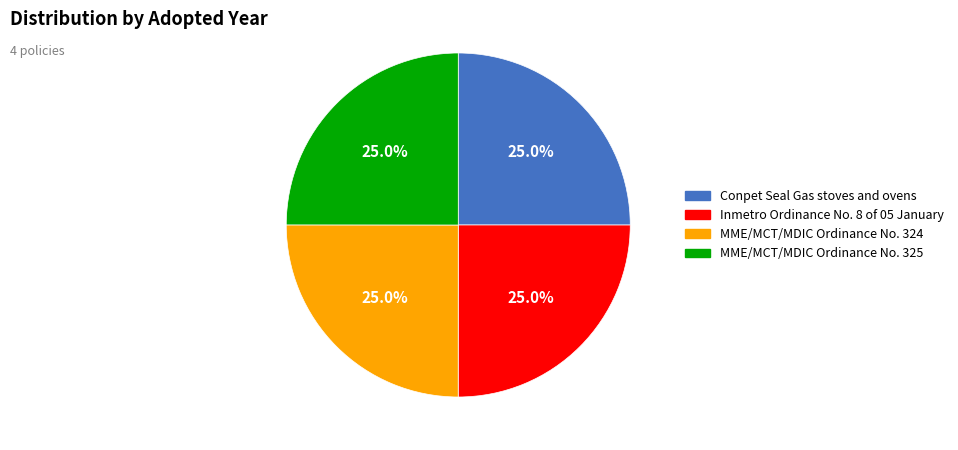

True or false: Conpet Seal Gas stoves and ovens accounts for 25% of the total.

True